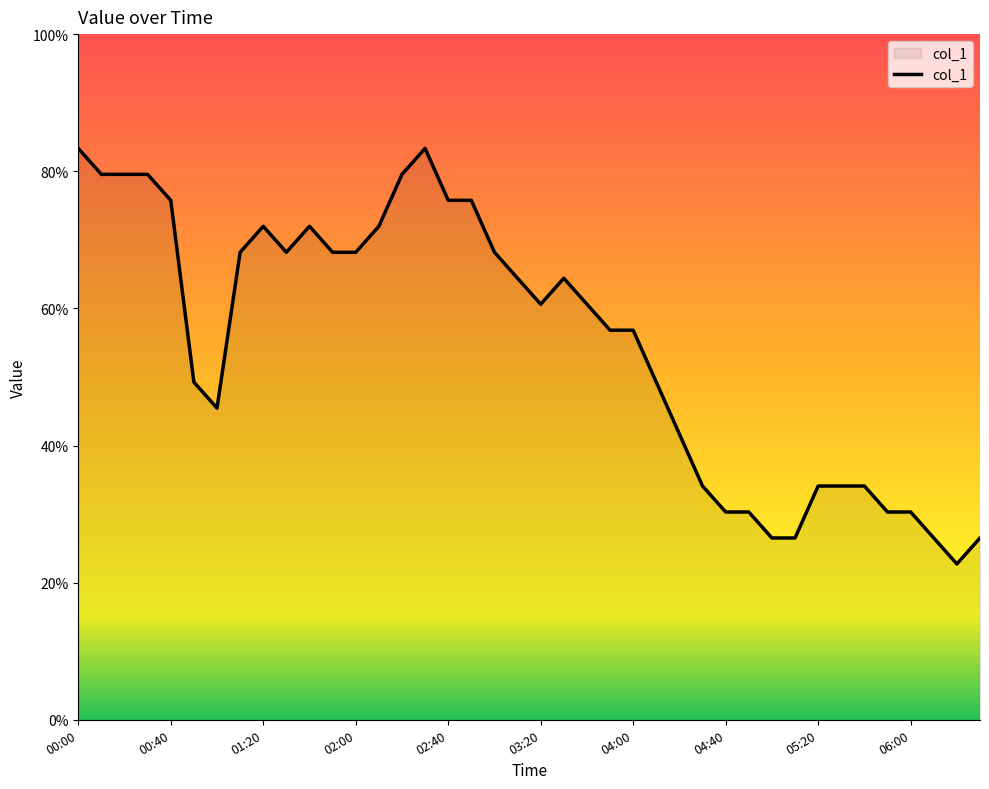

True or false: there are more than 1 points higher than both neighbors.

True